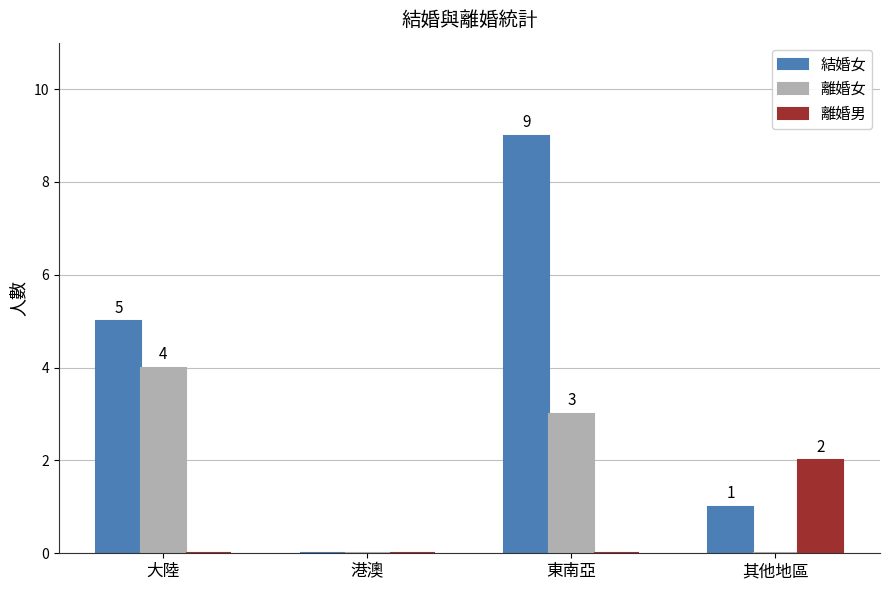

Reading left to right, transcribe all the data shown in this chart.

結婚女: 5	0	9	1
離婚女: 4	0	3	0
離婚男: 0	0	0	2